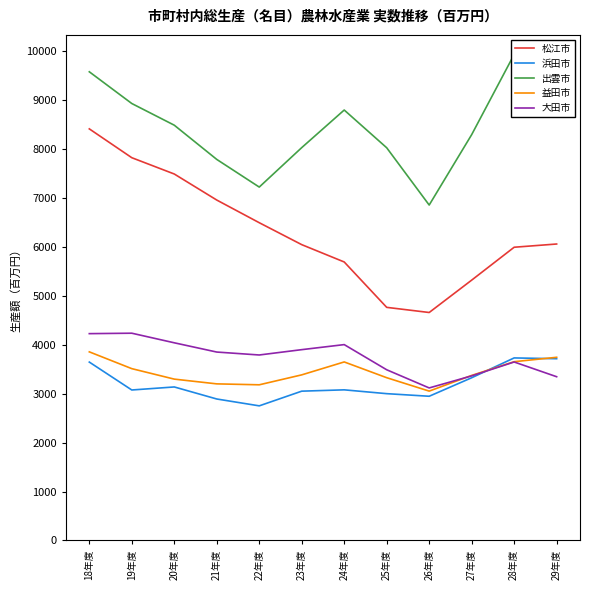

How many categories are shown in the chart?

12